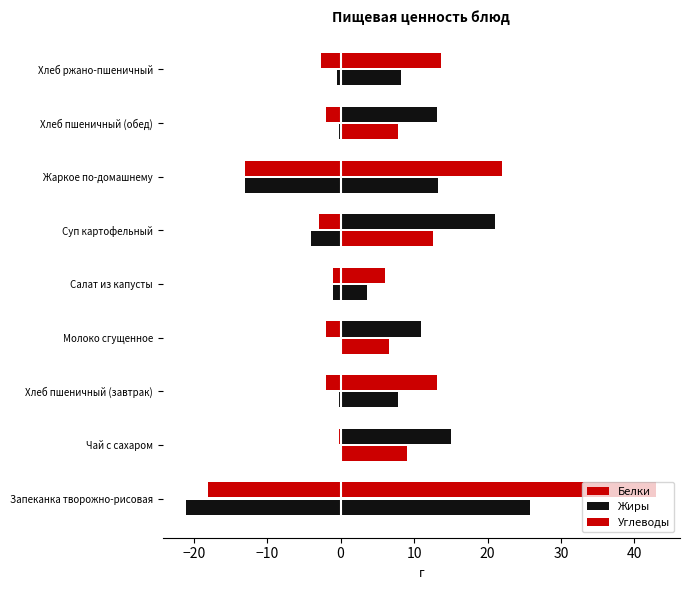

The value of Белки at Хлеб пшеничный (завтрак) is -3.0. True or false?

False